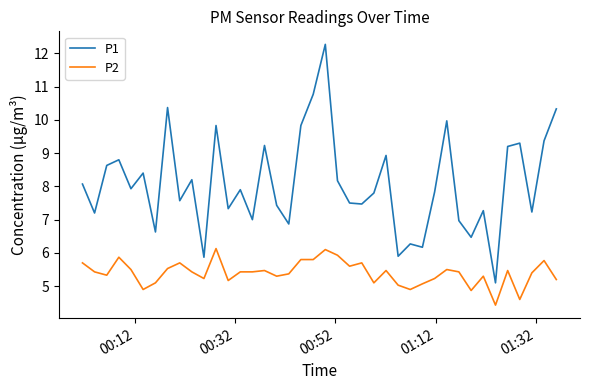

Rank the series by their average value, from highest to lowest.

P1, P2